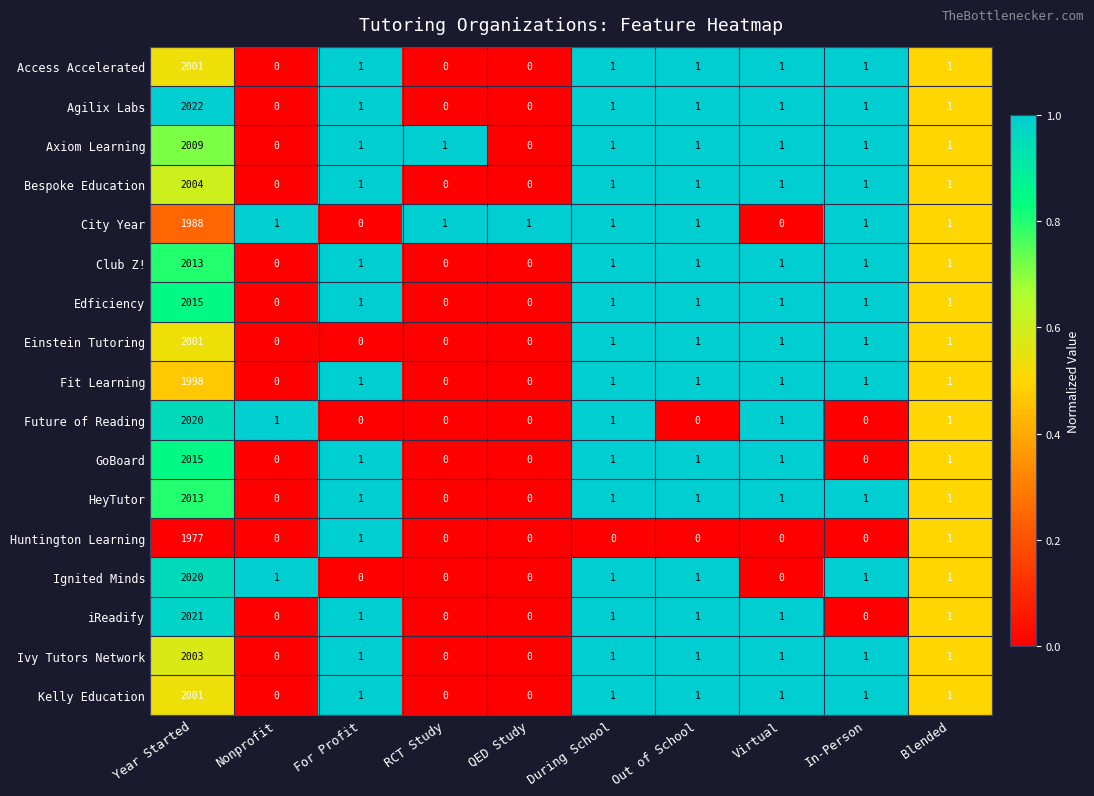

True or false: Bespoke Education has a value of -1267 at Nonprofit.

False